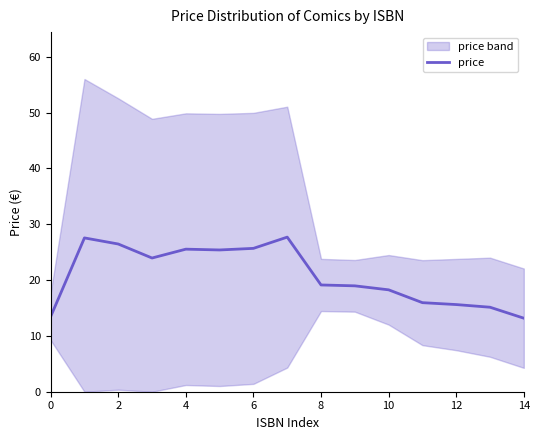

Where is the data nearest to the value 20?

8